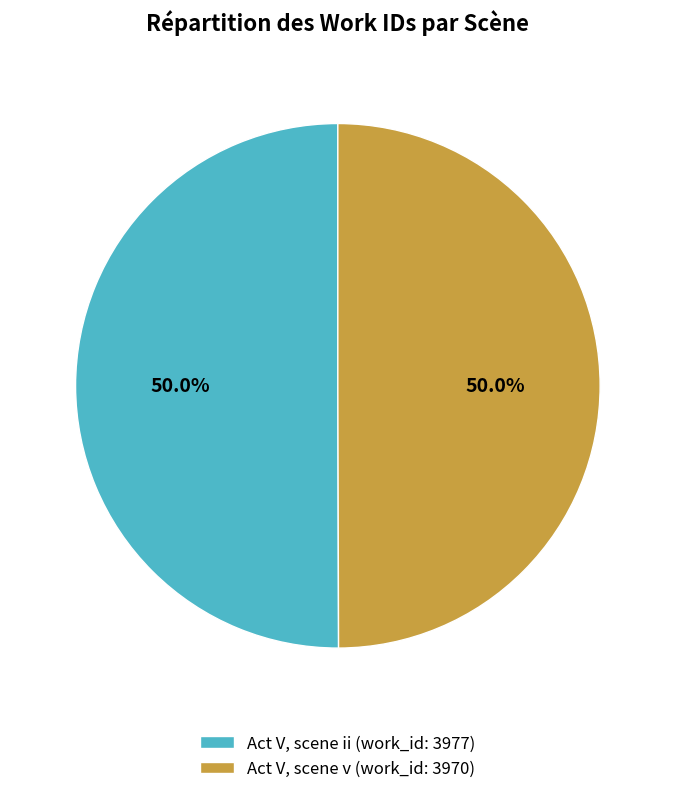

Is it true that Act V, scene ii (work_id: 3977) is 39% of the pie?

False